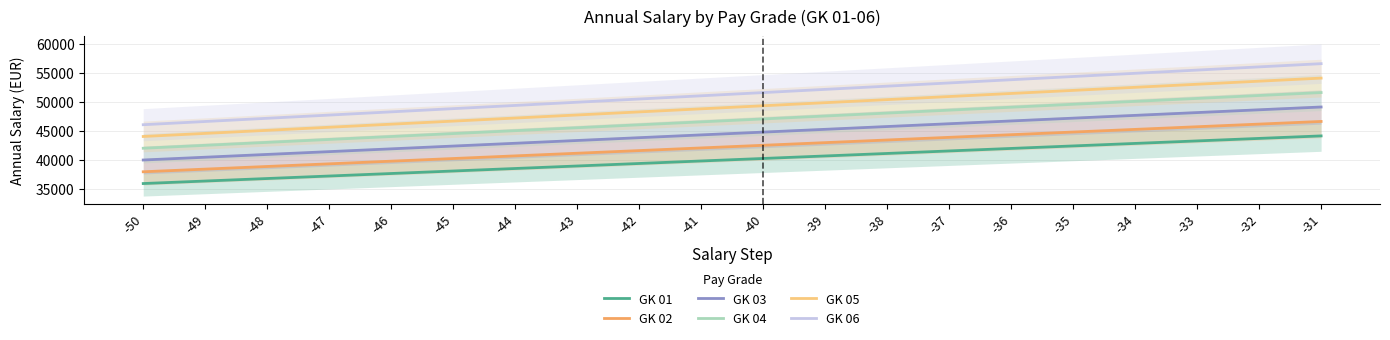

True or false: GK 03 and GK 06 intersect in this chart.

False